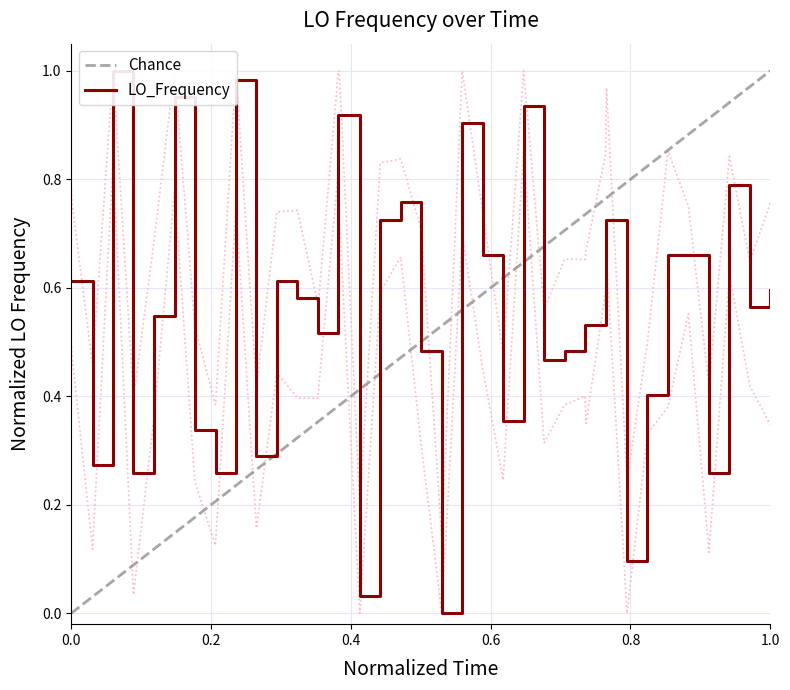

What is the maximum value shown in the chart?

1.0